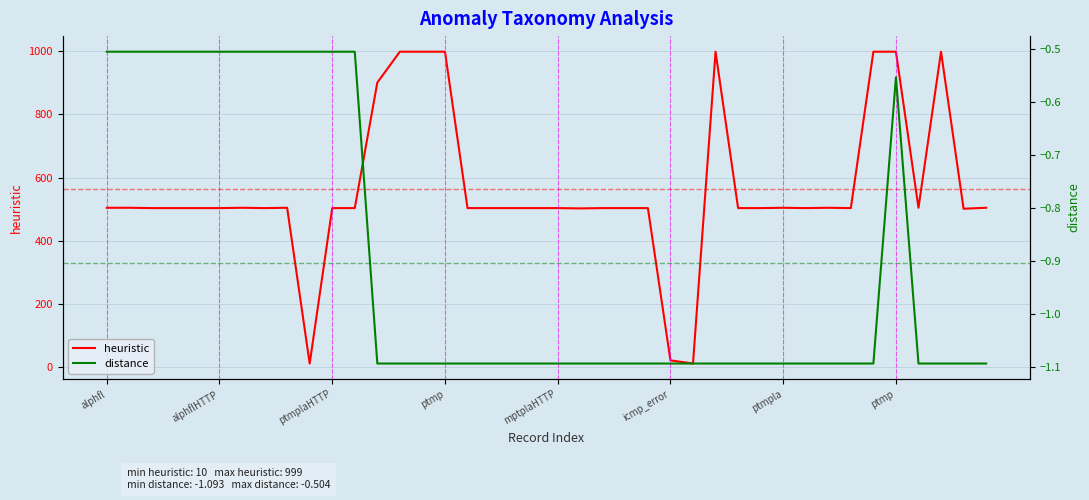

The distance series shows -1.7 at 19. True or false?

False